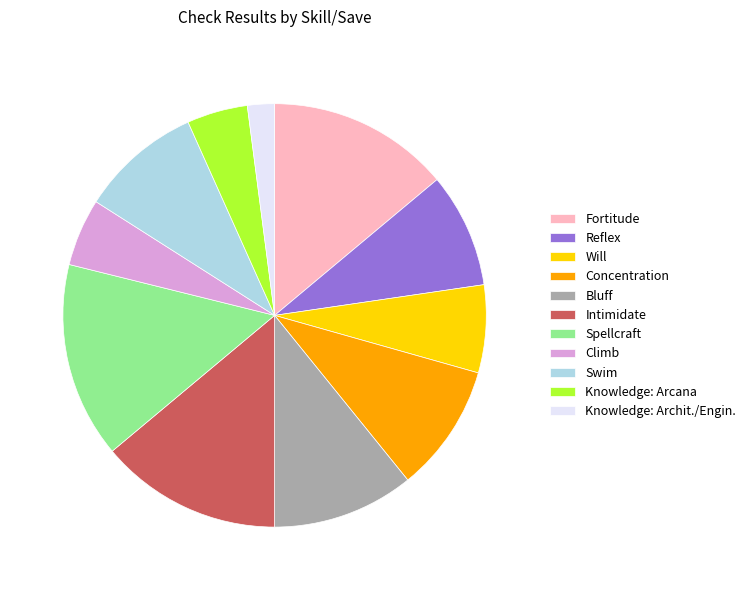

Approximately how many times larger is the value at Spellcraft compared to Knowledge: Archit./Engin.?

7.2